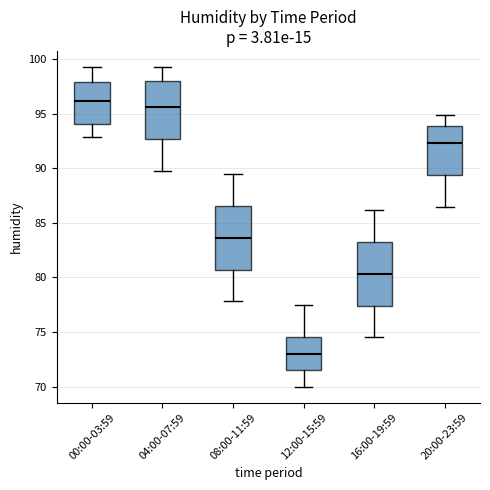

Where does the lower whisker of the box for 04:00-07:59 end on the y-axis? The values are not printed on the chart, so give them approximately, as read against the axis.

90.0